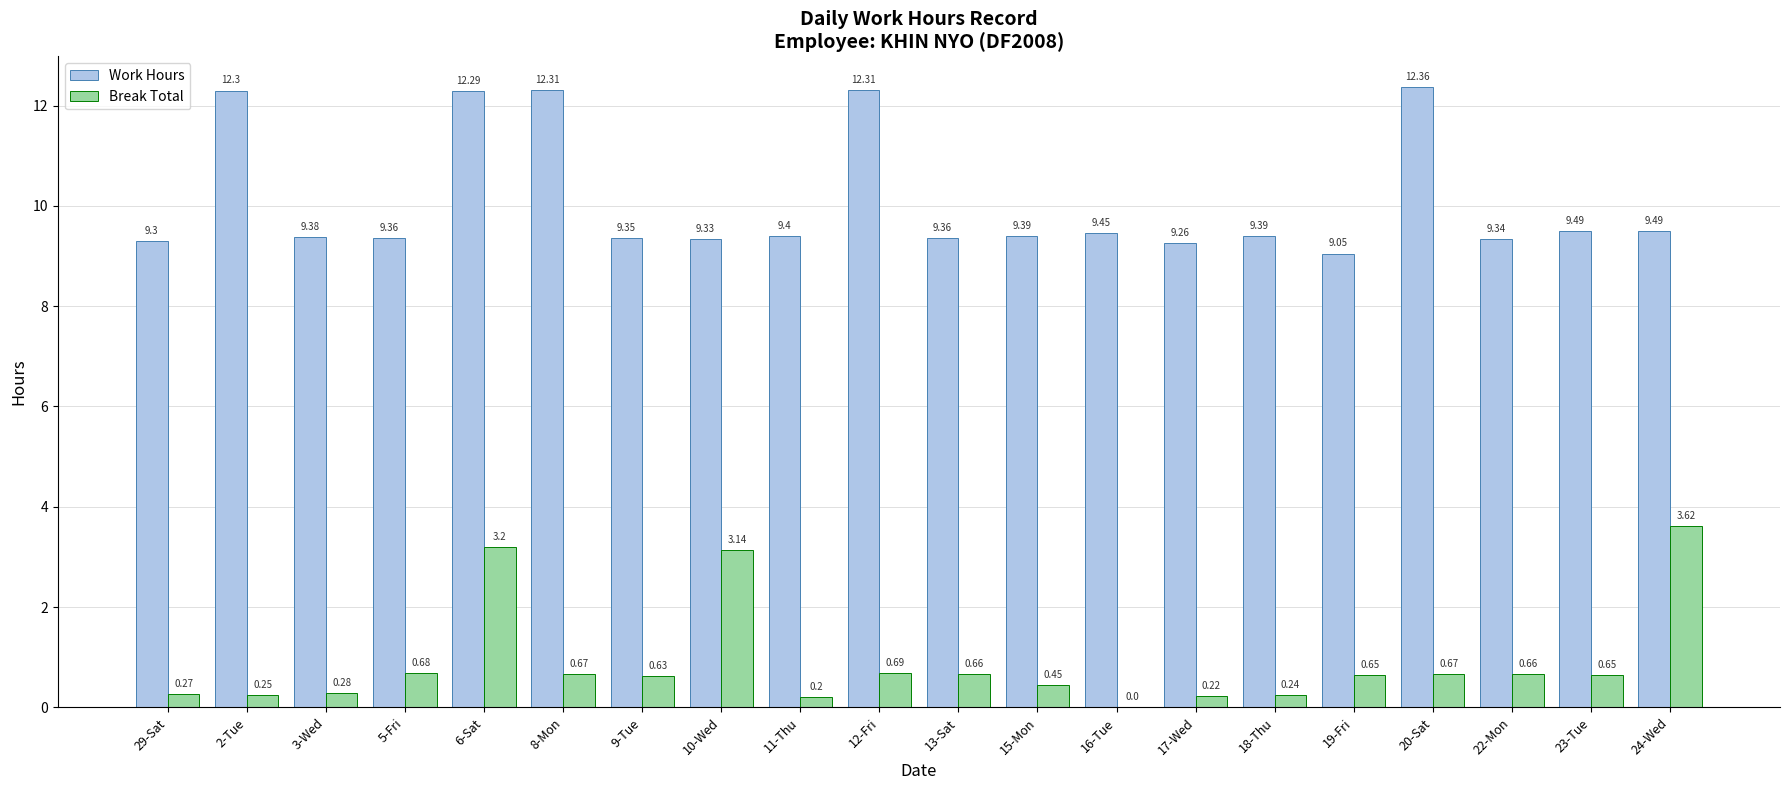

What is the difference between the Work Hours values at 29-Sat and 8-Mon?

3.0